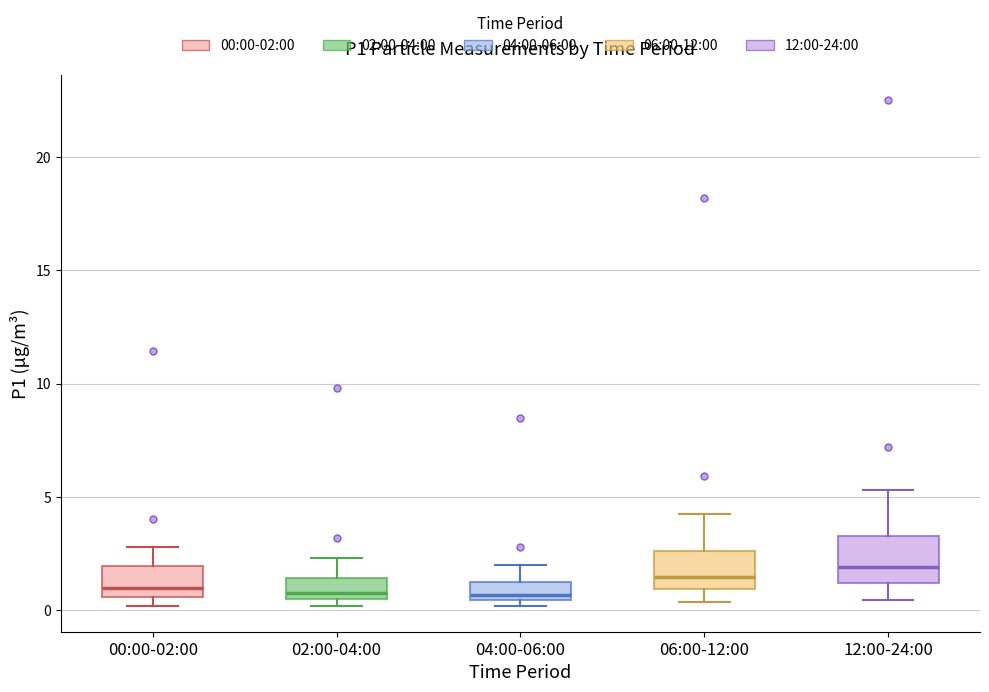

Reading left to right, transcribe this box plot: for each box, give where its median line is, the range the box spans, and where its two whiskers end, as read against the y-axis. The values are not printed on the chart, so give them approximately, as read against the axis.

00:00-02:00: median 1.0, box 0.5 to 2.0, whiskers 0.0 to 3.0
02:00-04:00: median 1.0, box 0.5 to 1.5, whiskers 0.0 to 2.5
04:00-06:00: median 0.5 (just above the box's lower edge), box 0.5 to 1.0, whiskers 0.0 to 2.0
06:00-12:00: median 1.5, box 1.0 to 2.5, whiskers 0.5 to 4.5
12:00-24:00: median 2.0, box 1.0 to 3.5, whiskers 0.5 to 5.5